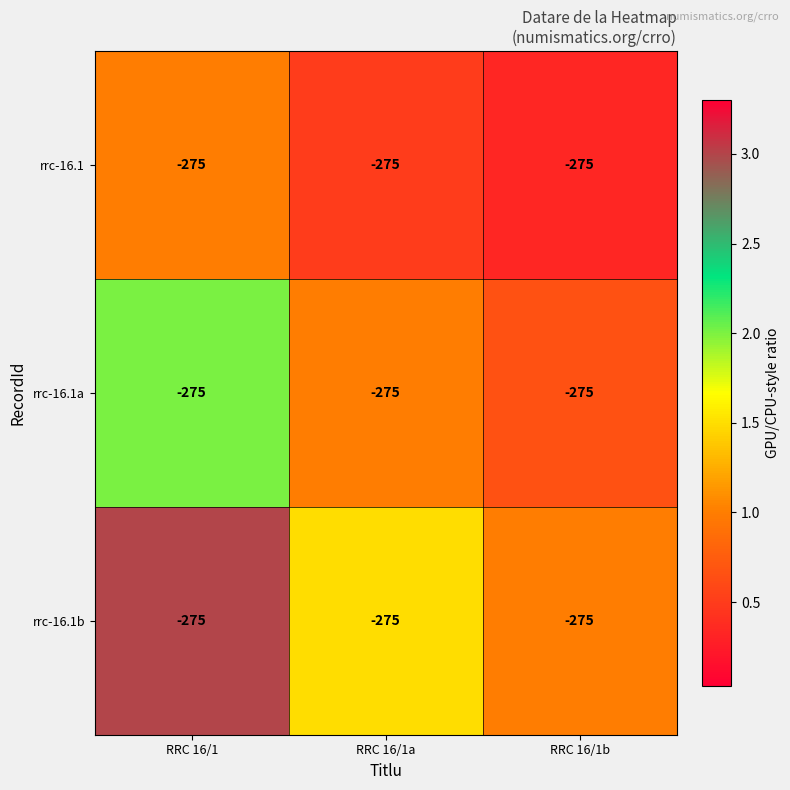

How many distinct data groups are displayed?

3